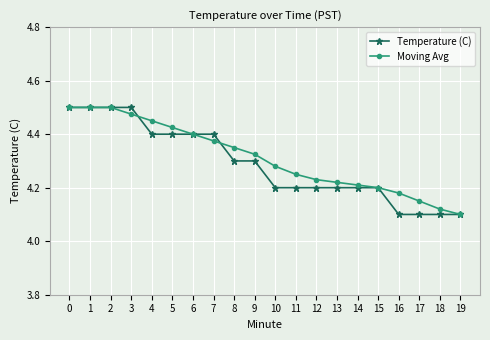

How many Moving Avg values are between 4 and 5?

20